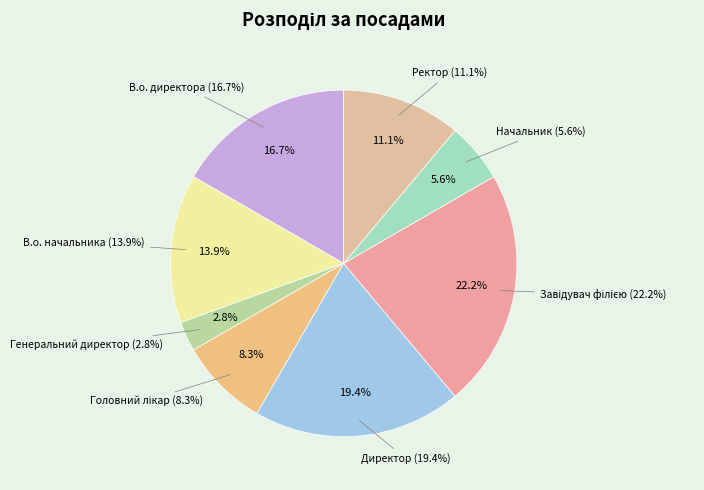

How many segments does this pie chart have?

8